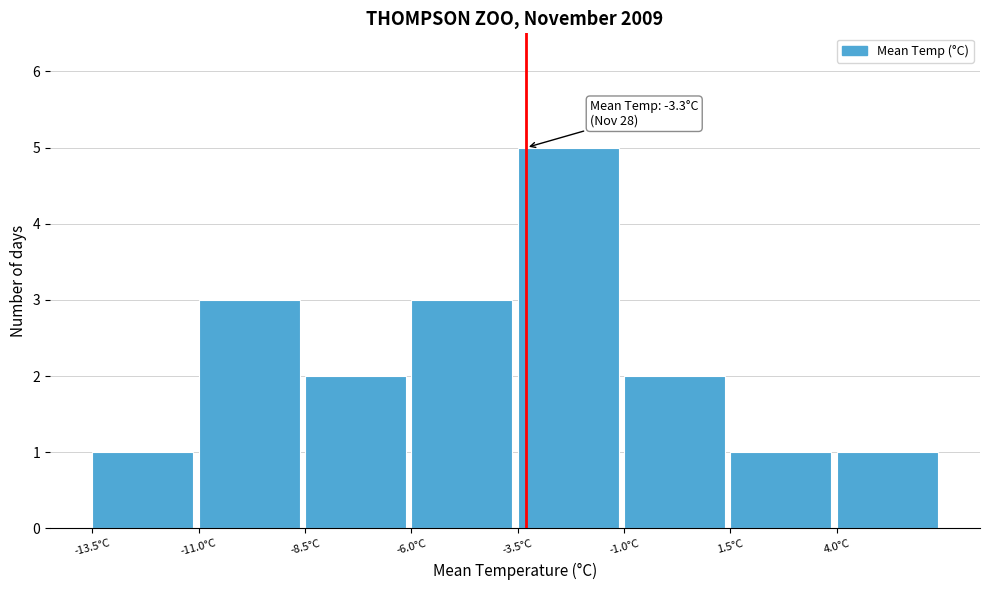

Over which range of the x-axis is the bar tallest?

-3.5 to -1.0